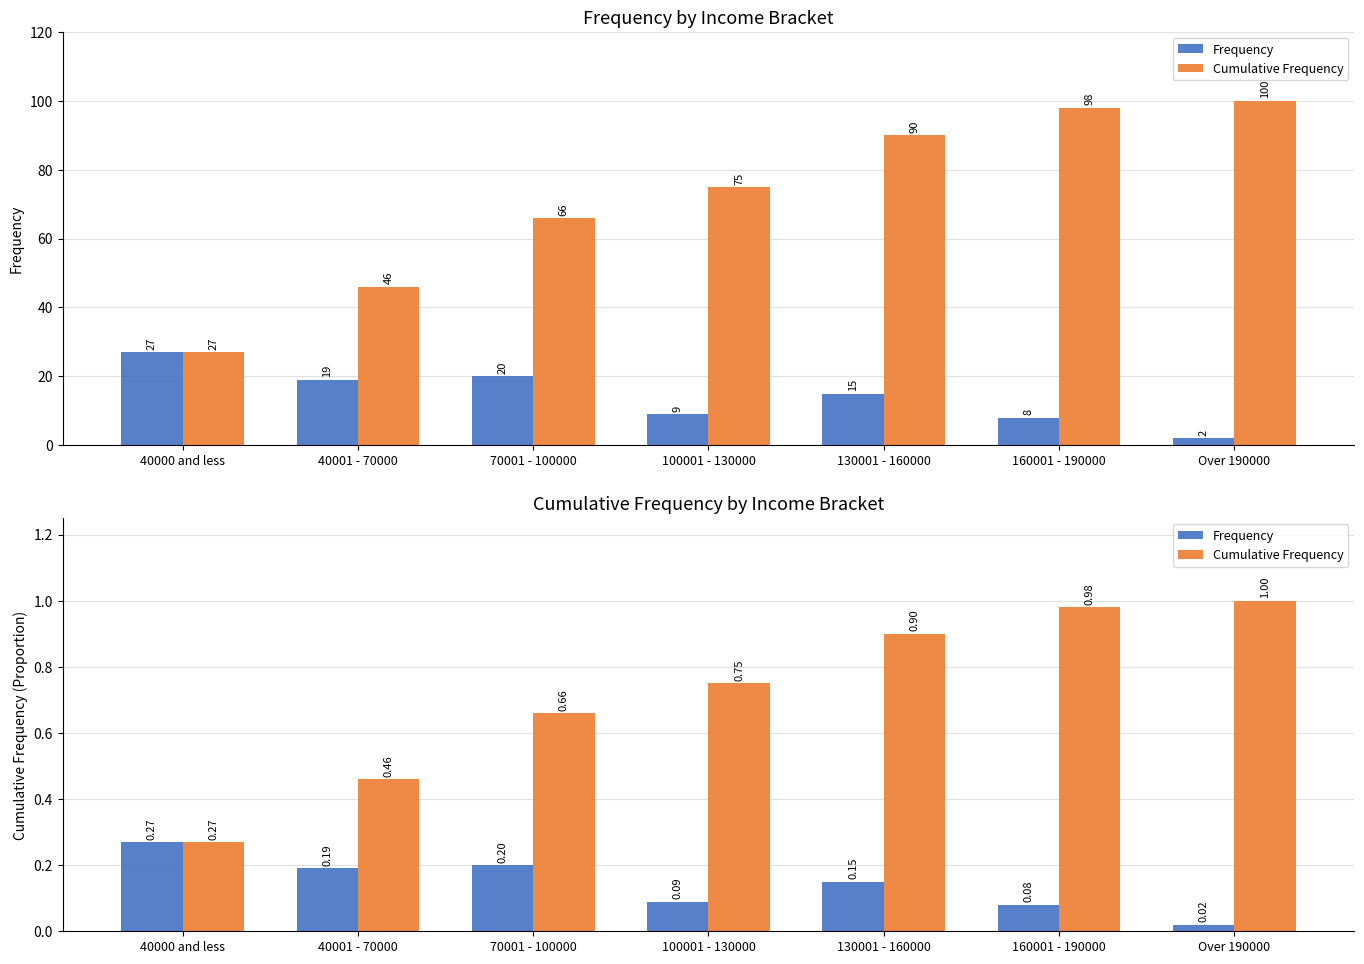

Reading left to right, extract all data points from this chart.

Frequency: 40000 and less=0.3	40001 - 70000=0.2	70001 - 100000=0.2	100001 - 130000=0.1	130001 - 160000=0.1	160001 - 190000=0.1	Over 190000=0.0
Cumulative Frequency: 40000 and less=0.3	40001 - 70000=0.5	70001 - 100000=0.7	100001 - 130000=0.8	130001 - 160000=0.9	160001 - 190000=1.0	Over 190000=1.0